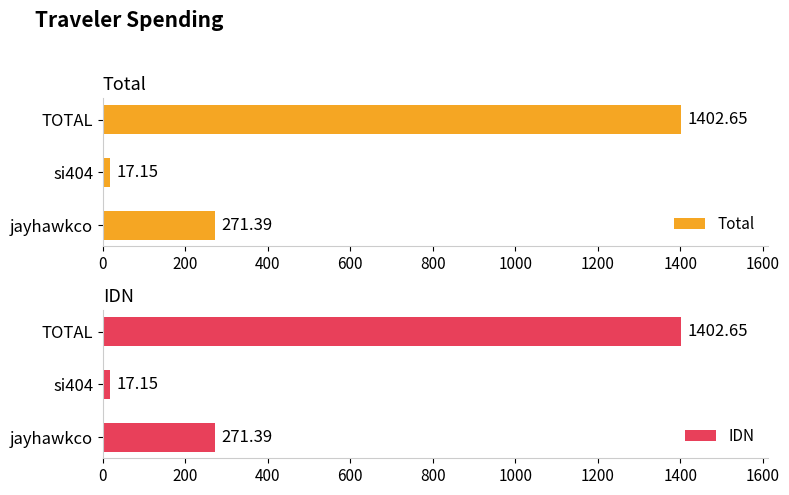

What is the sum of the IDN values at jayhawkco and TOTAL?

1674.0